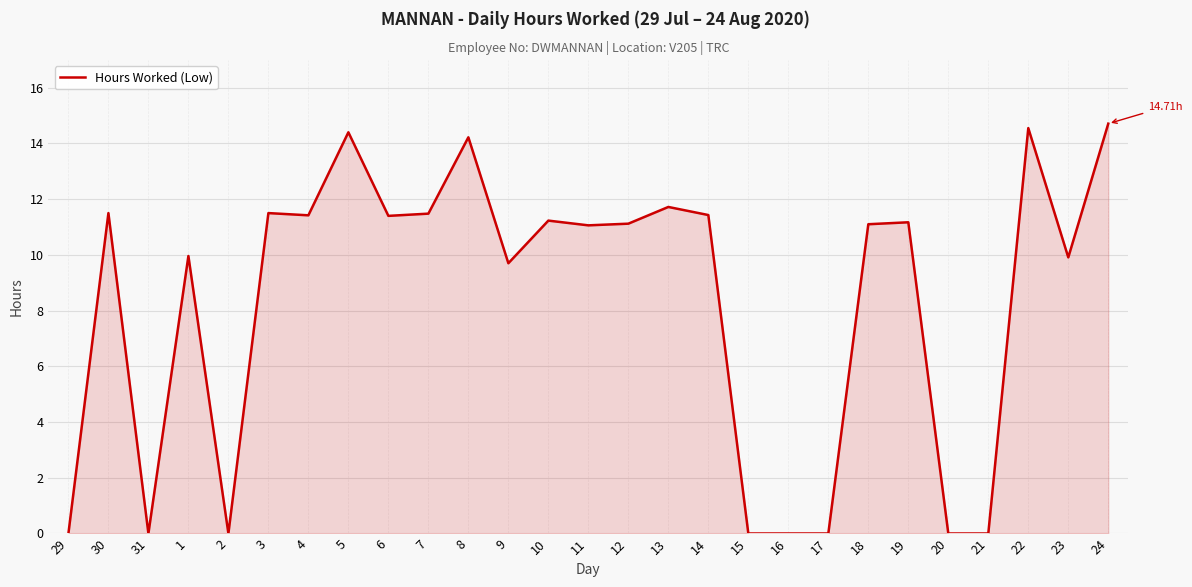

Approximately how many times larger is the value at 18 compared to 22?

0.8